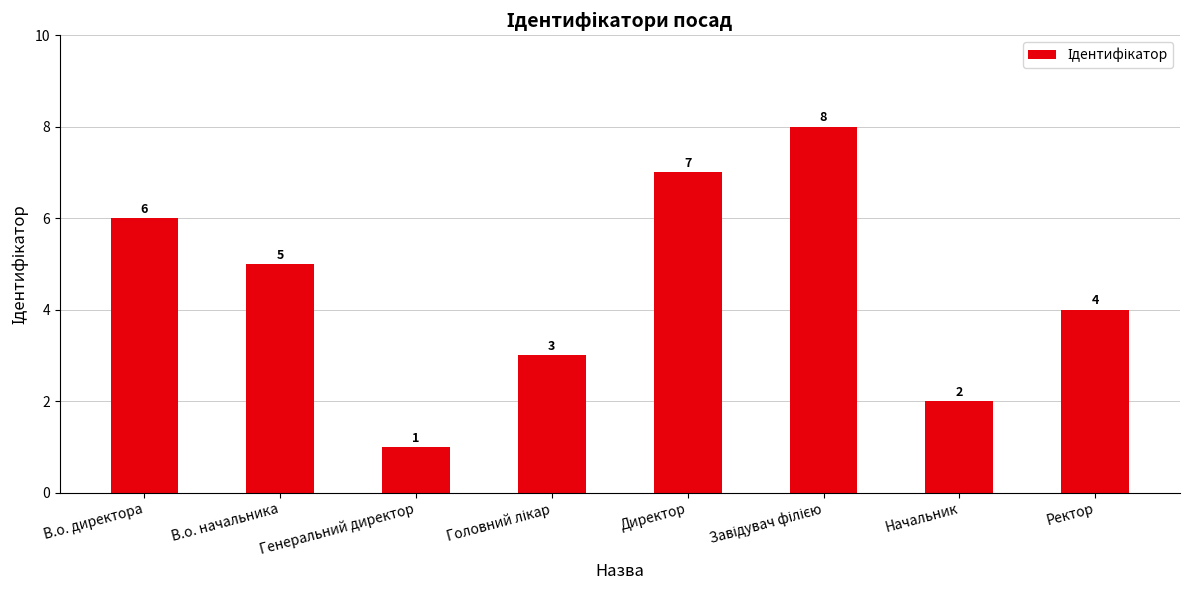

At which label does the data first exceed 5?

В.о. директора